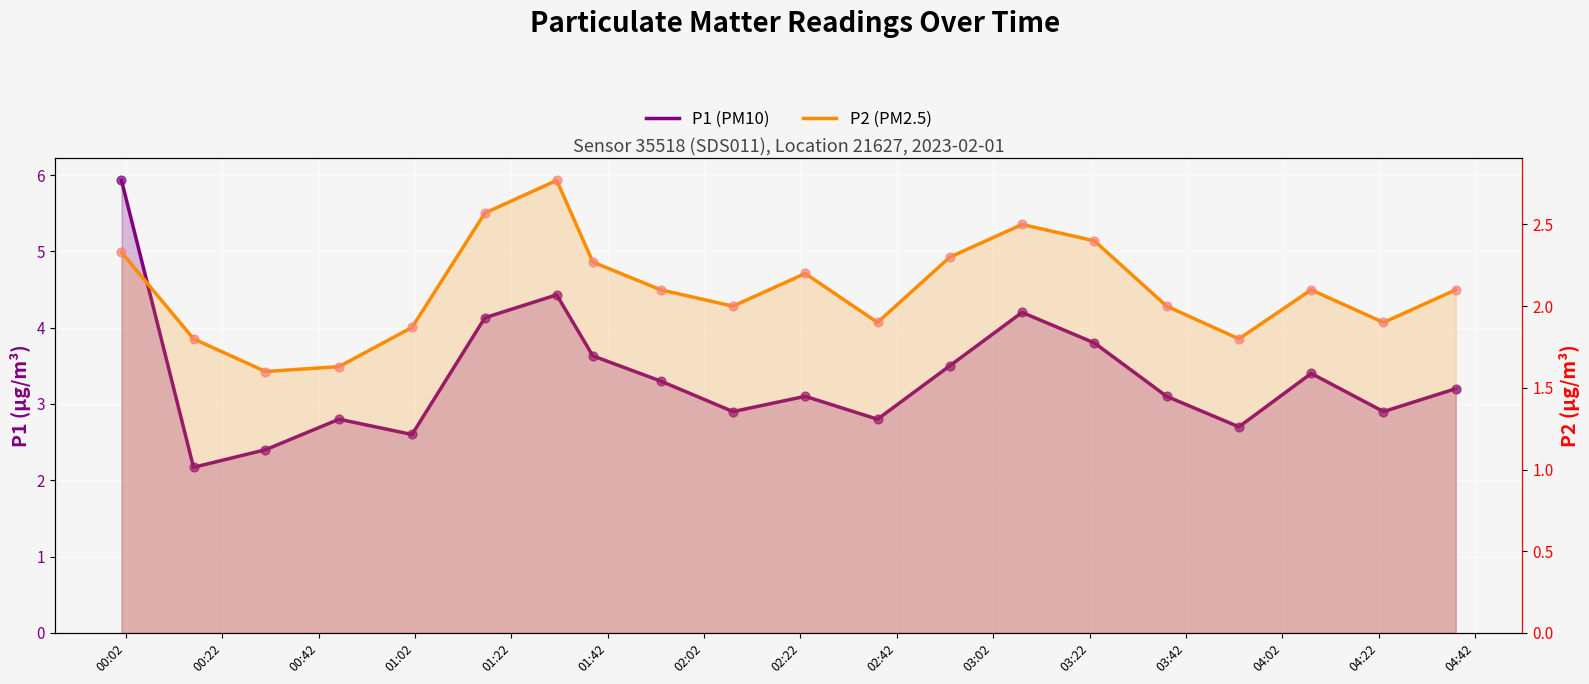

Which series has the largest total across all categories?

P1 (PM10)